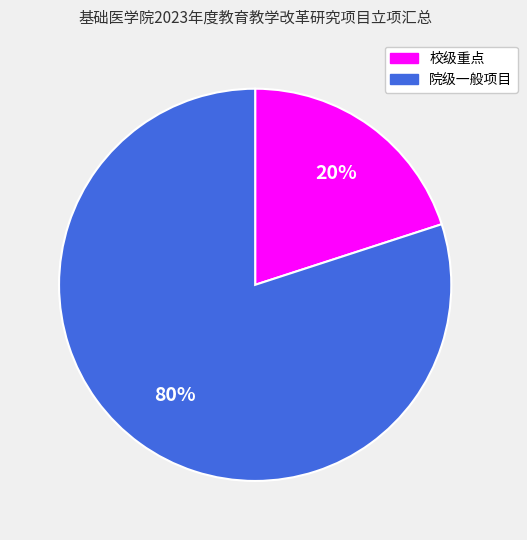

The 校级重点 slice represents 20% of the pie. True or false?

True